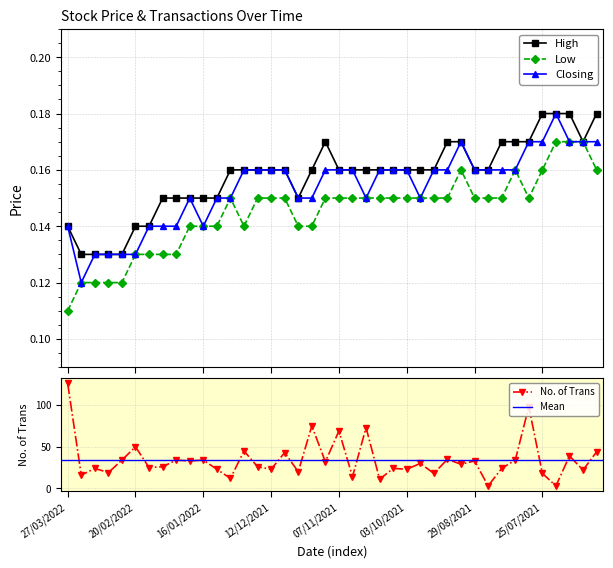

Count the number of categories in the chart.

40